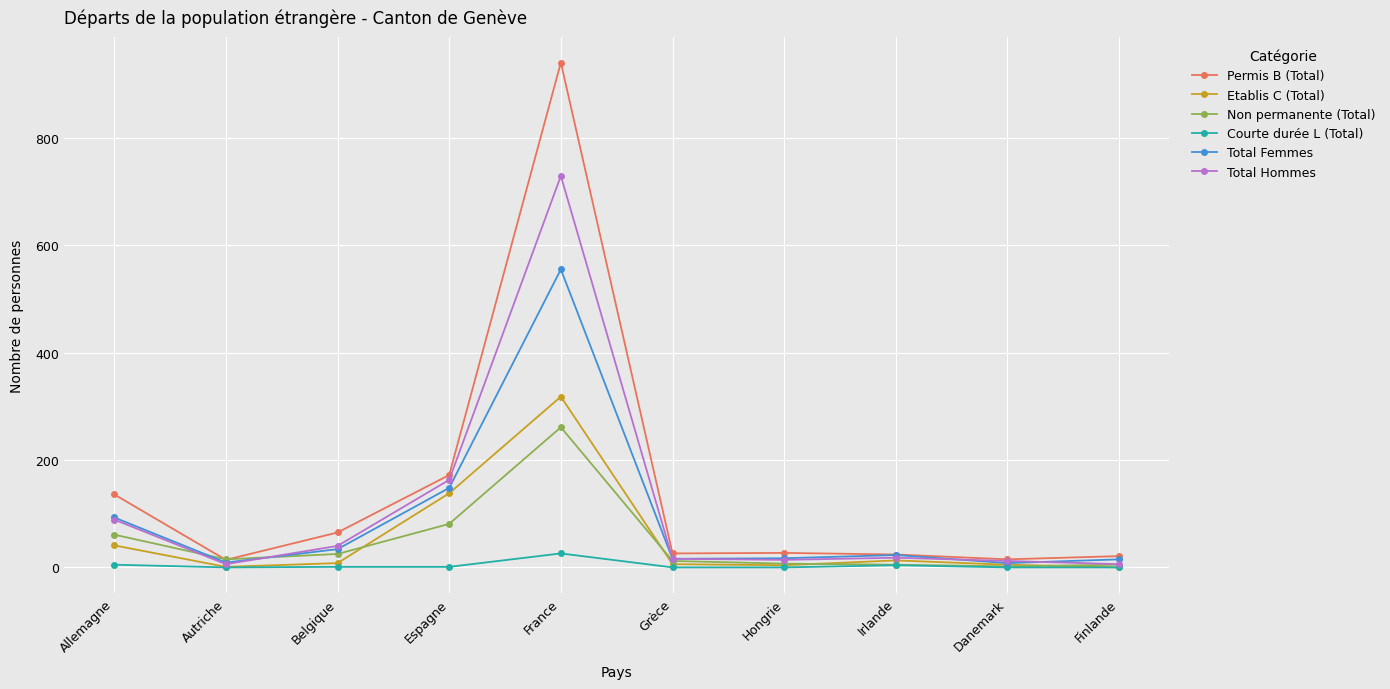

Which category has the highest value in the Non permanente (Total) series?

France